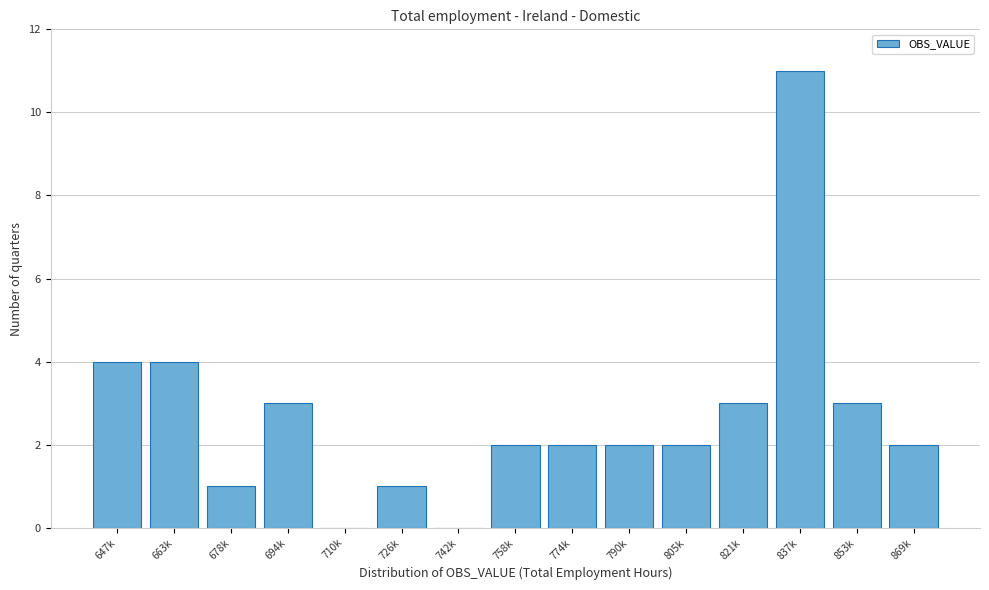

Reading left to right, transcribe all the data shown in this chart.

647k=4	663k=4	678k=1	694k=3	710k=0	726k=1	742k=0	758k=2	774k=2	790k=2	805k=2	821k=3	837k=11	853k=3	869k=2